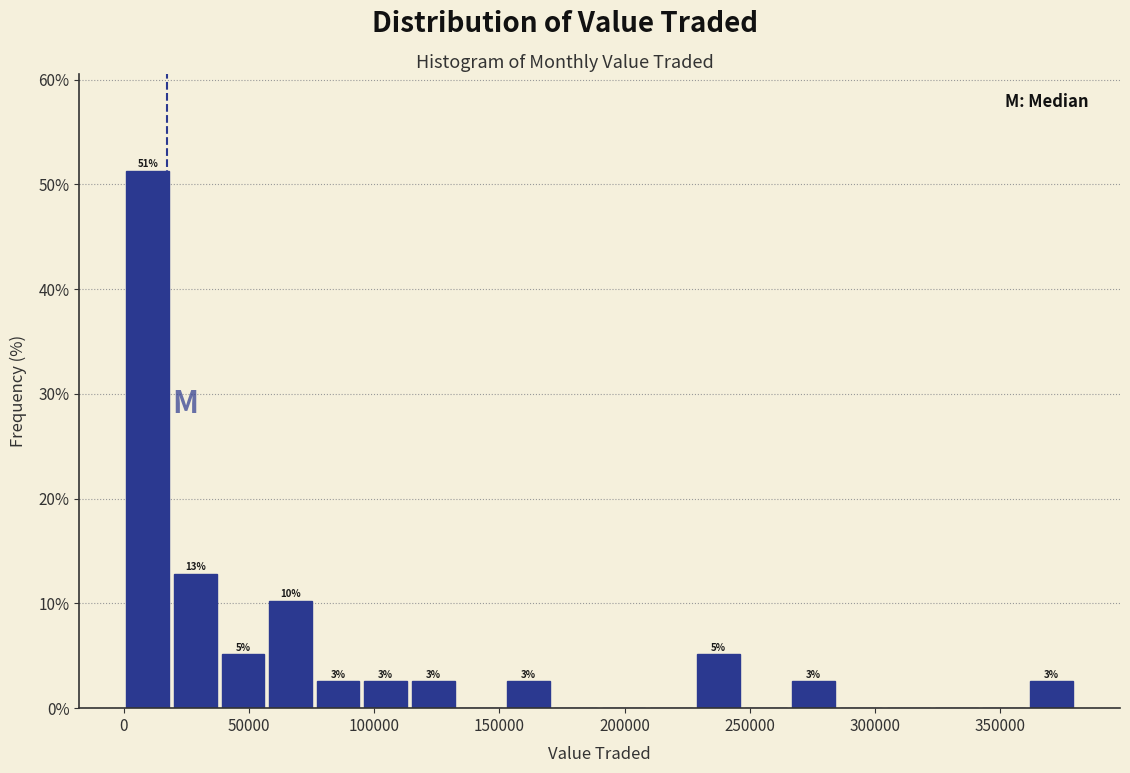

Around what value on the x-axis is the tallest bar? Give the approximate position of its centre, as read against the axis.

10000